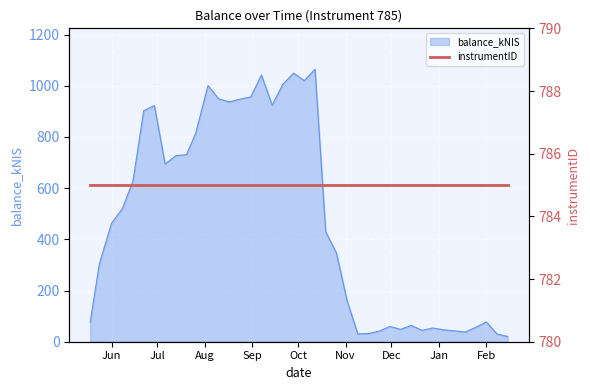

What is the maximum value for balance_kNIS?

1064.8